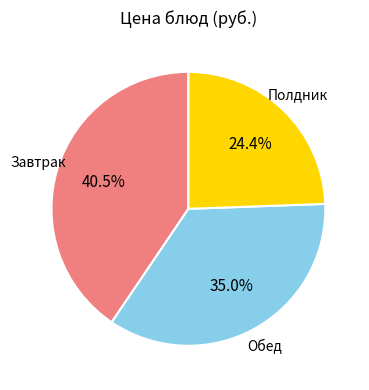

Is there any slice that represents more than half of the pie?

No